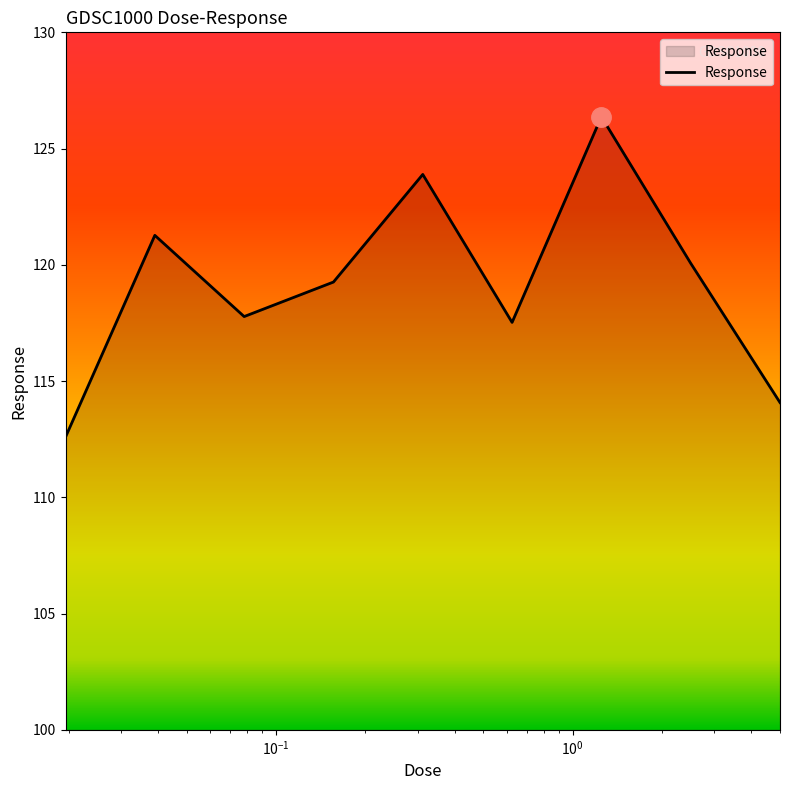

What is the difference between the maximum and minimum values?

13.8